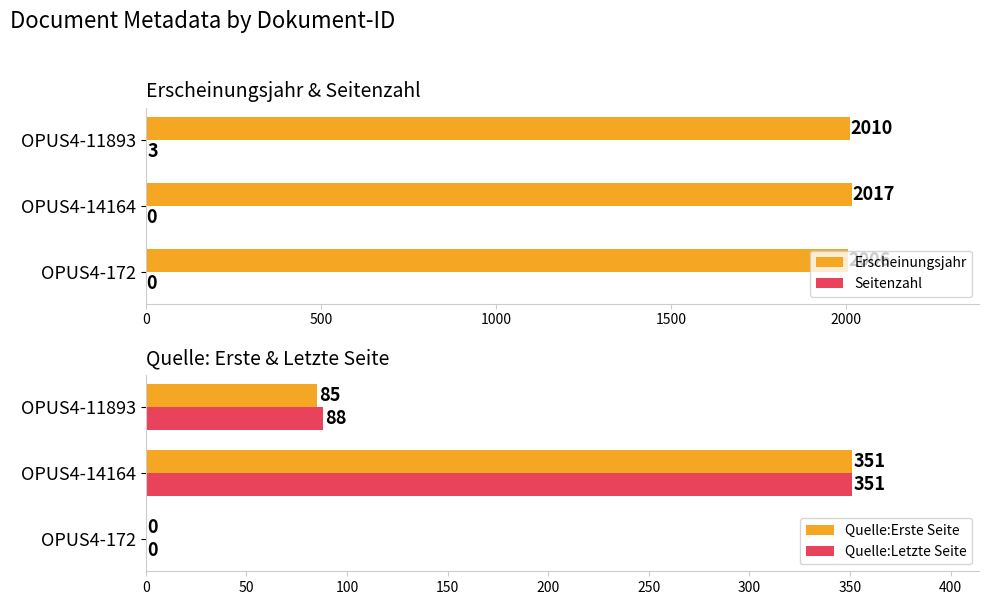

Reading left to right, transcribe all the data shown in this chart.

Erscheinungsjahr: 2006	2017	2010
Seitenzahl: 0	0	3
Quelle:Erste Seite: 0	351	85
Quelle:Letzte Seite: 0	351	88